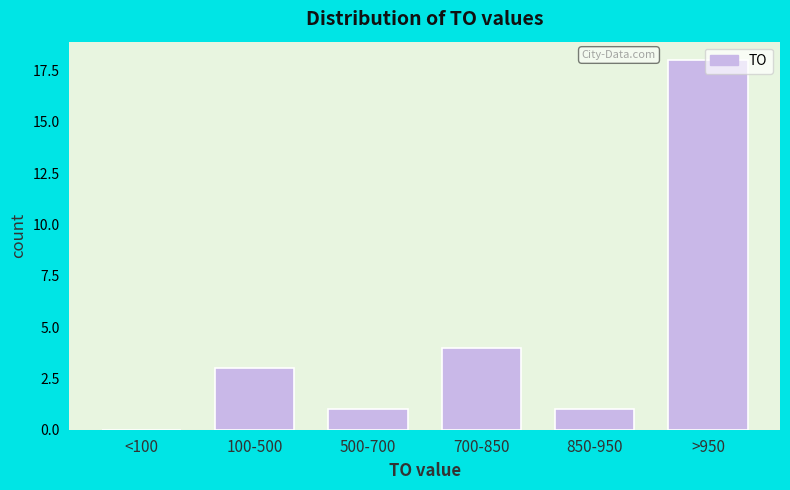

The value at 700-850 is 6. True or false?

False